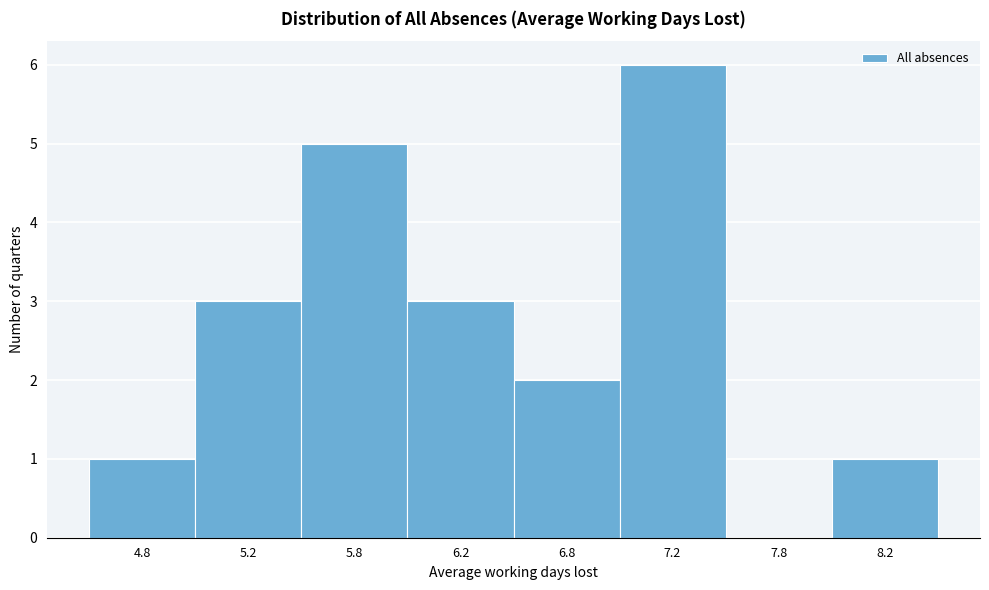

Reading left to right, transcribe all the data shown in this chart.

4.8=1	5.2=3	5.8=5	6.2=3	6.8=2	7.2=6	7.8=0	8.2=1